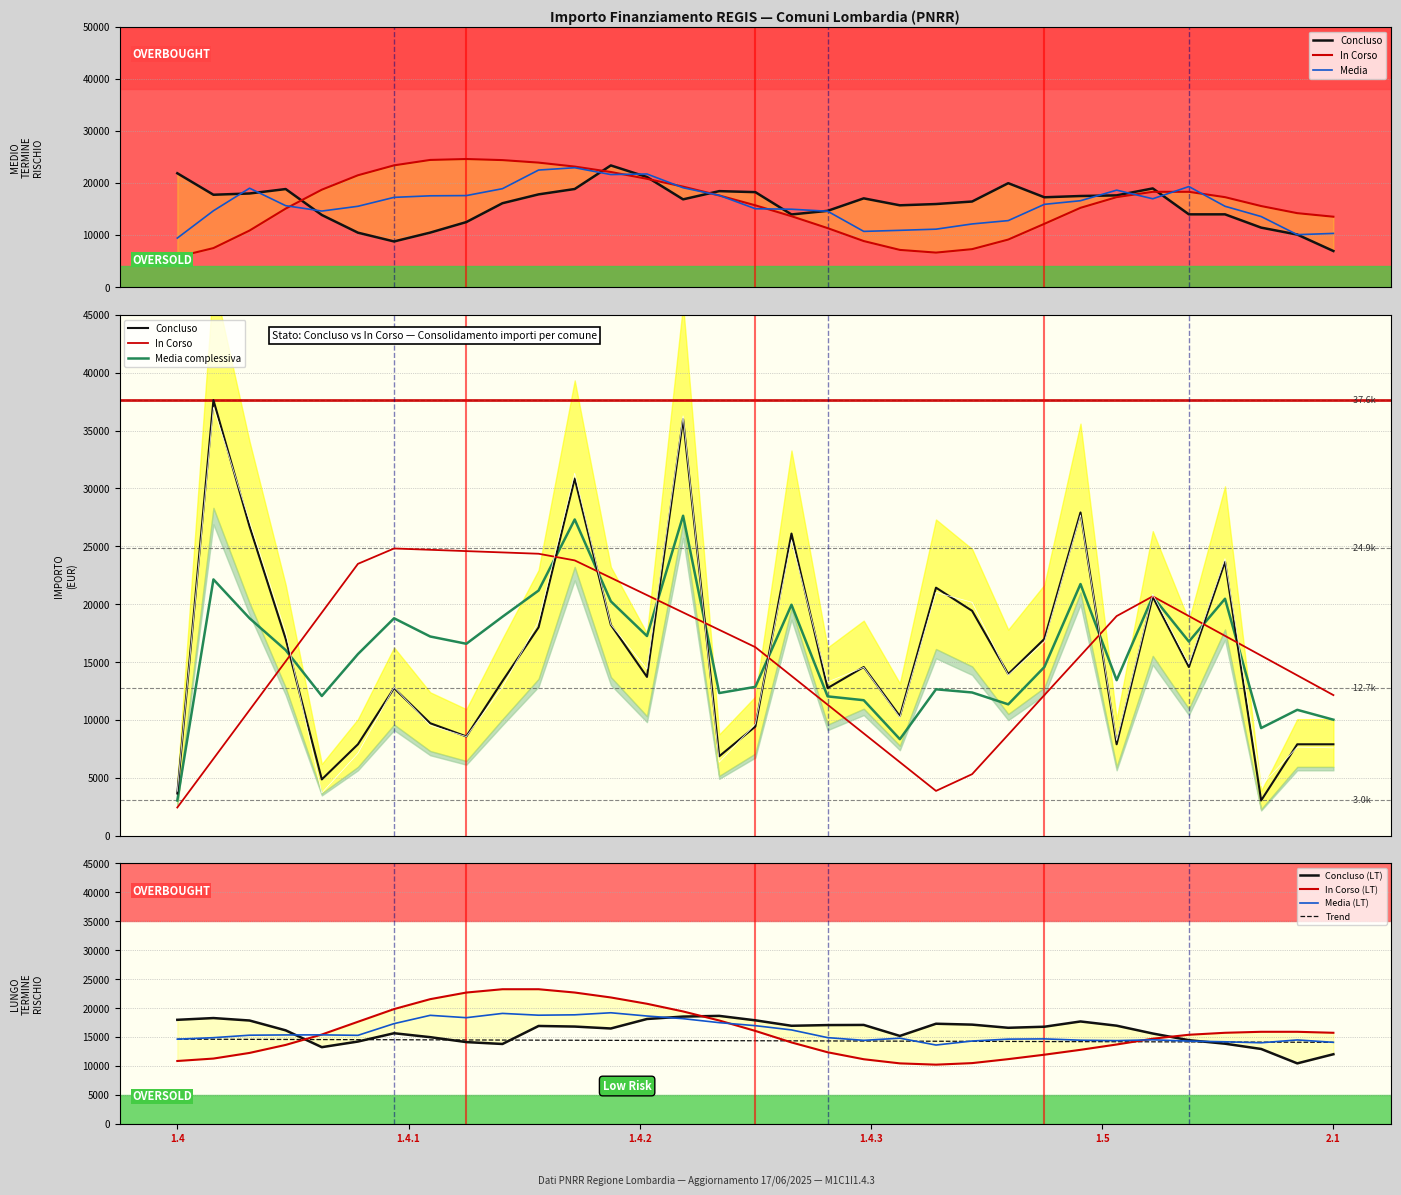

What is the highest value of the Media series?

22912.6